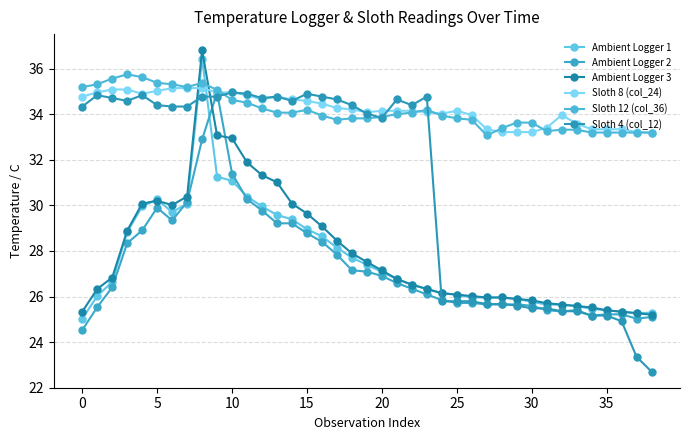

Count the number of data series in this chart.

6